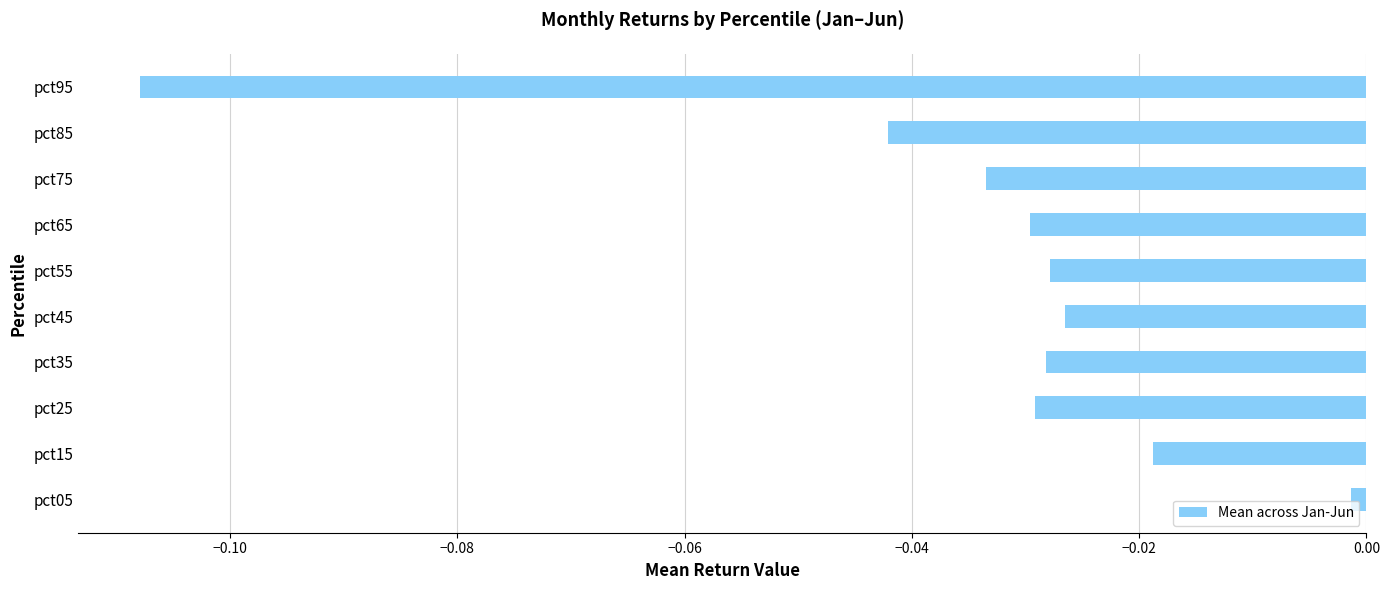

At which label is the value closest to 0?

pct05